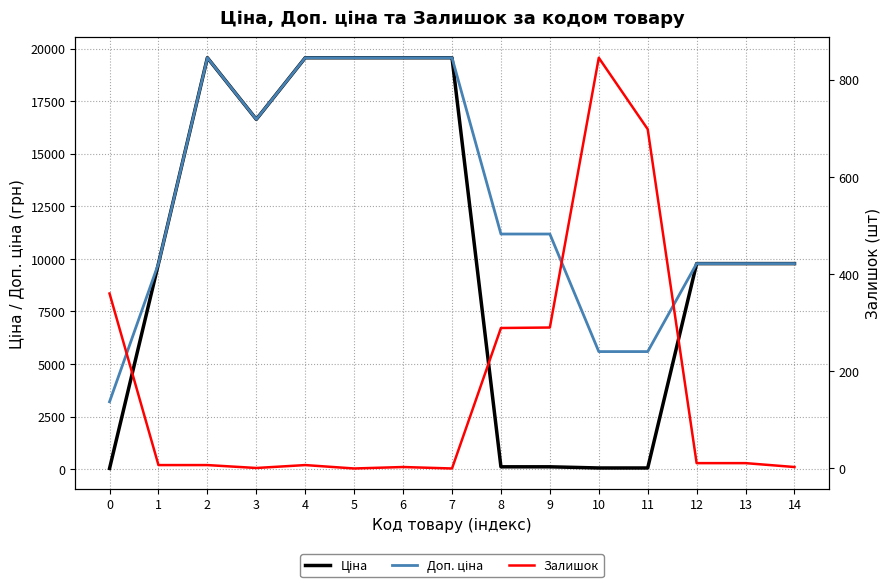

Rank the series by their maximum value, from lowest to highest.

Залишок, Ціна, Доп. ціна